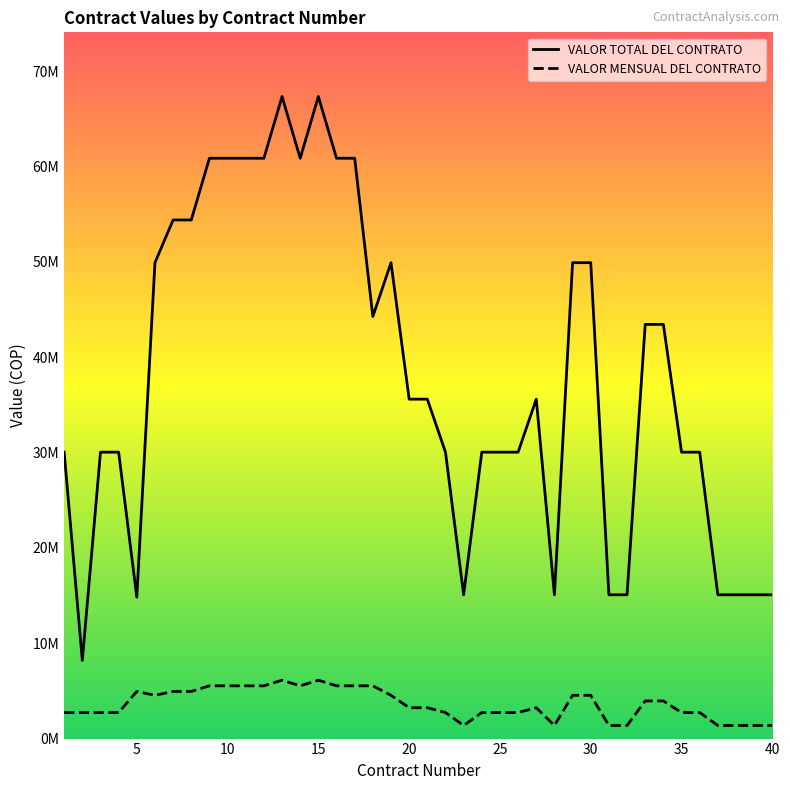

Rank the series by their average value, from lowest to highest.

VALOR MENSUAL DEL CONTRATO, VALOR TOTAL DEL CONTRATO